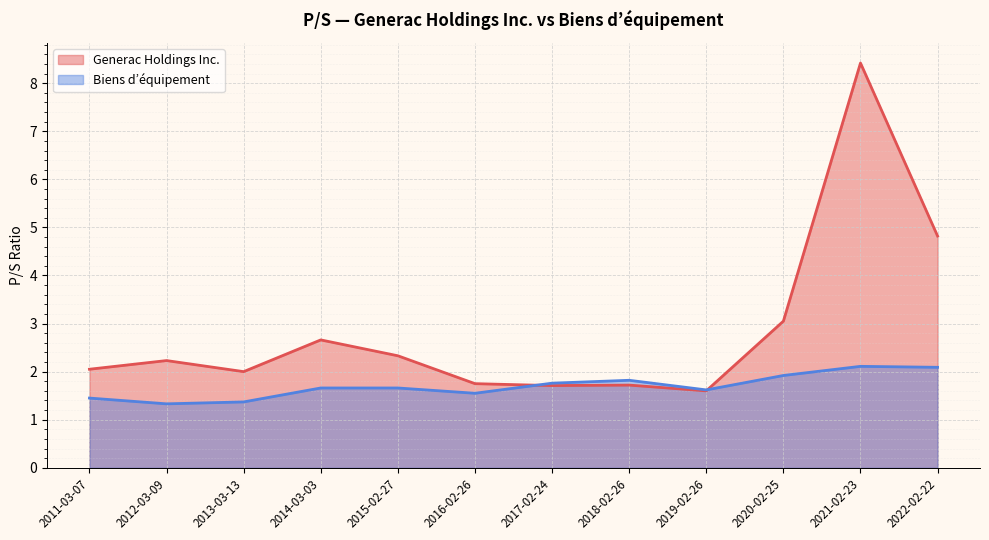

Which series has the widest spread of values?

Generac Holdings Inc.